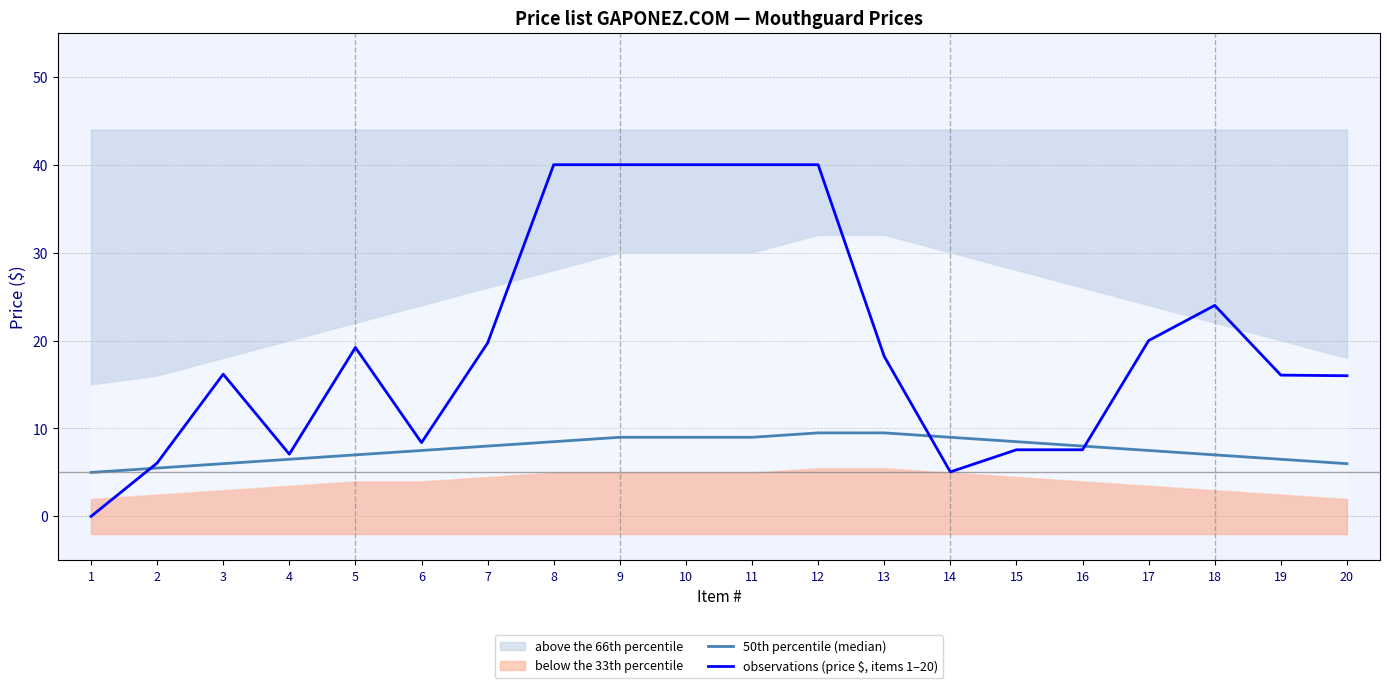

The 50th percentile (median) series shows 6.0 at 3. True or false?

True